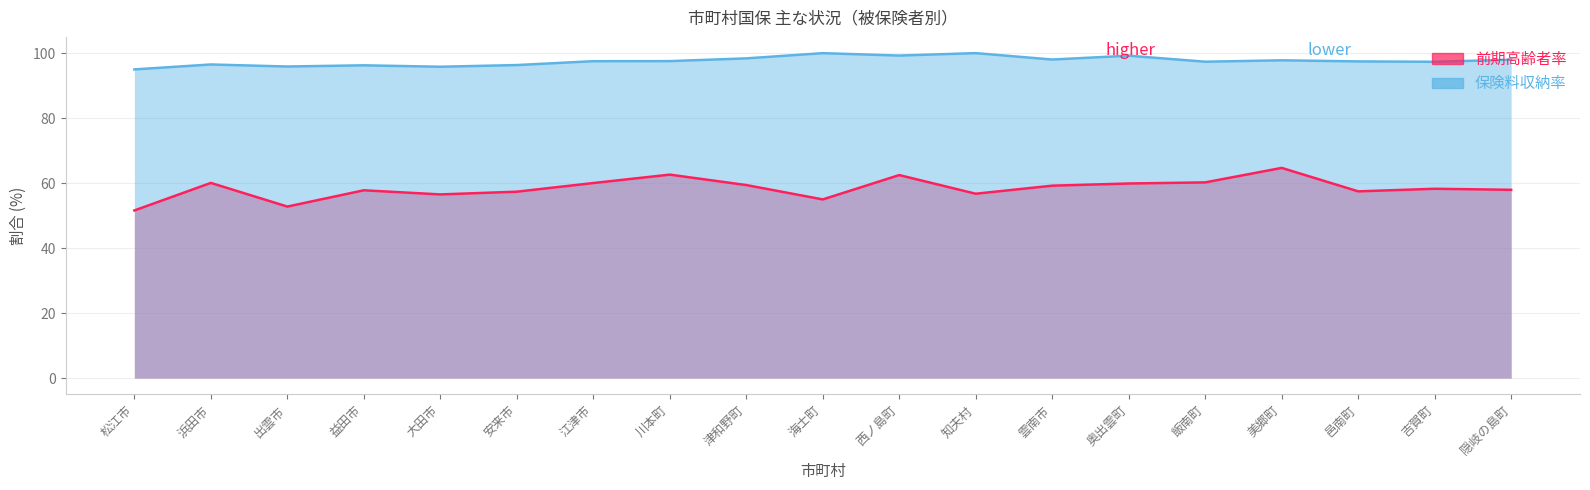

Which category has the highest value in the 保険料収納率 series?

知夫村